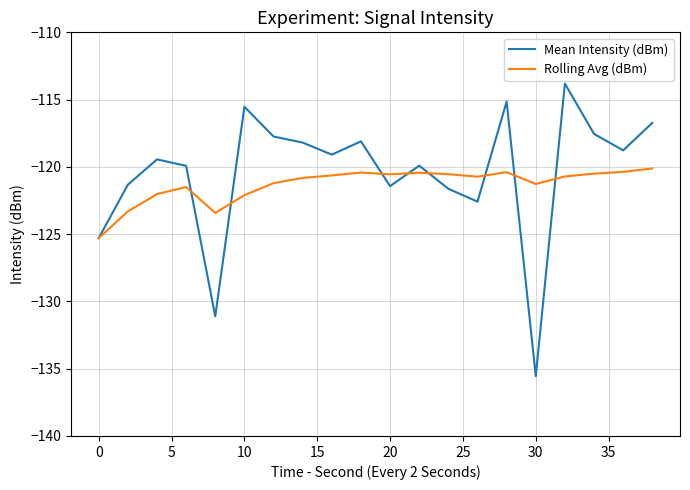

What is the greatest value displayed?

-113.8